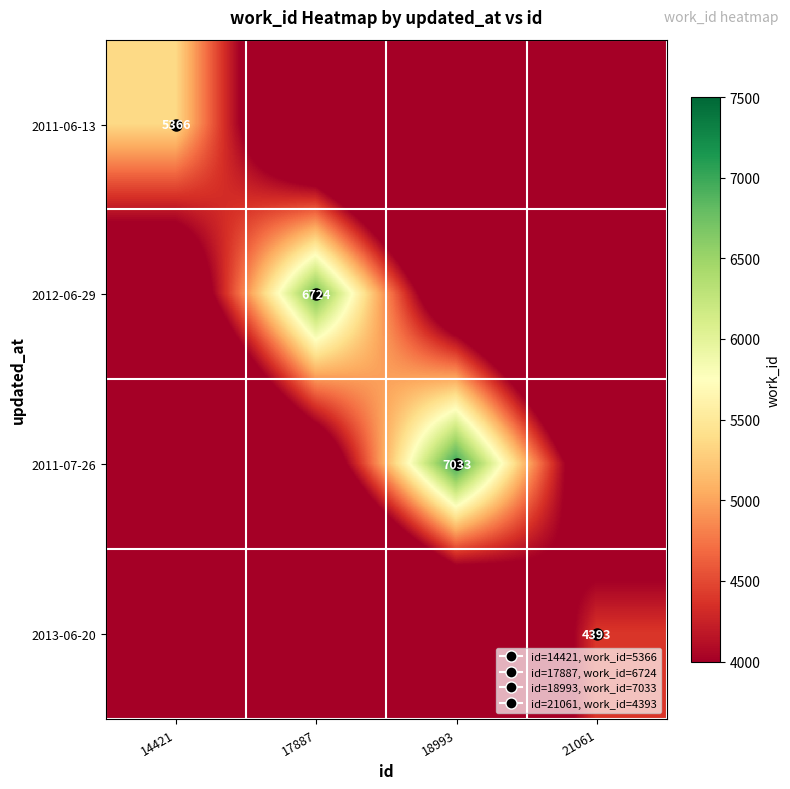

List the labels in order of 2013-06-20 value, largest first.

21061, 18993, 17887, 14421